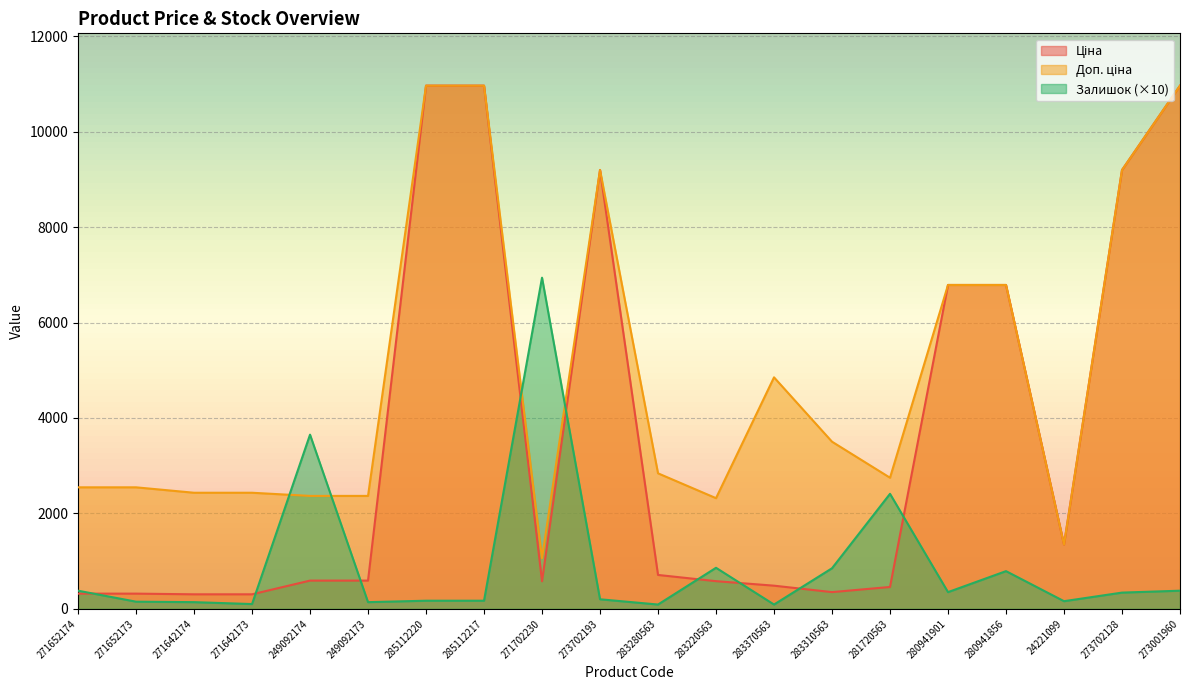

At which category does Залишок reach its first local valley?

271642173